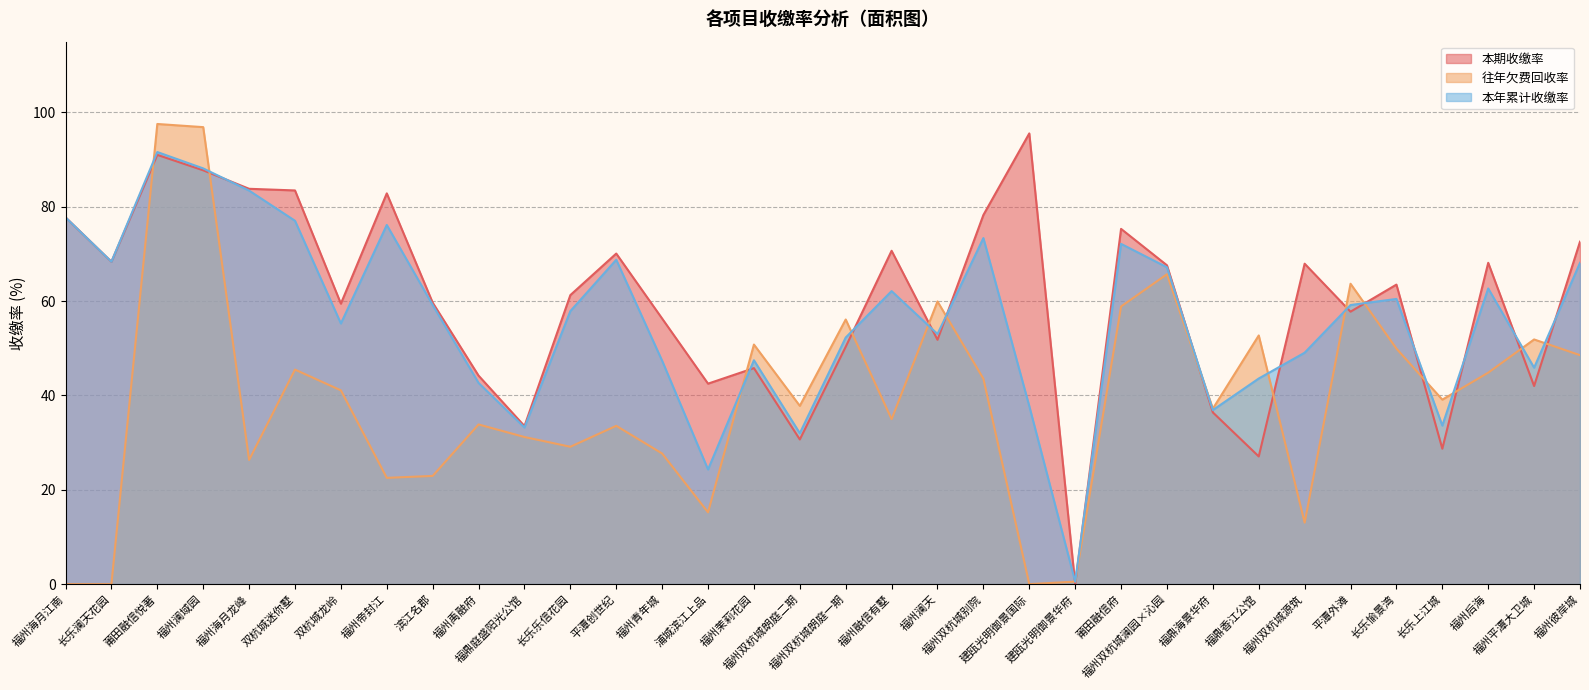

At 双杭城龙岭, list the series in order from largest to smallest.

本期收缴率, 本年累计收缴率, 往年欠费回收率